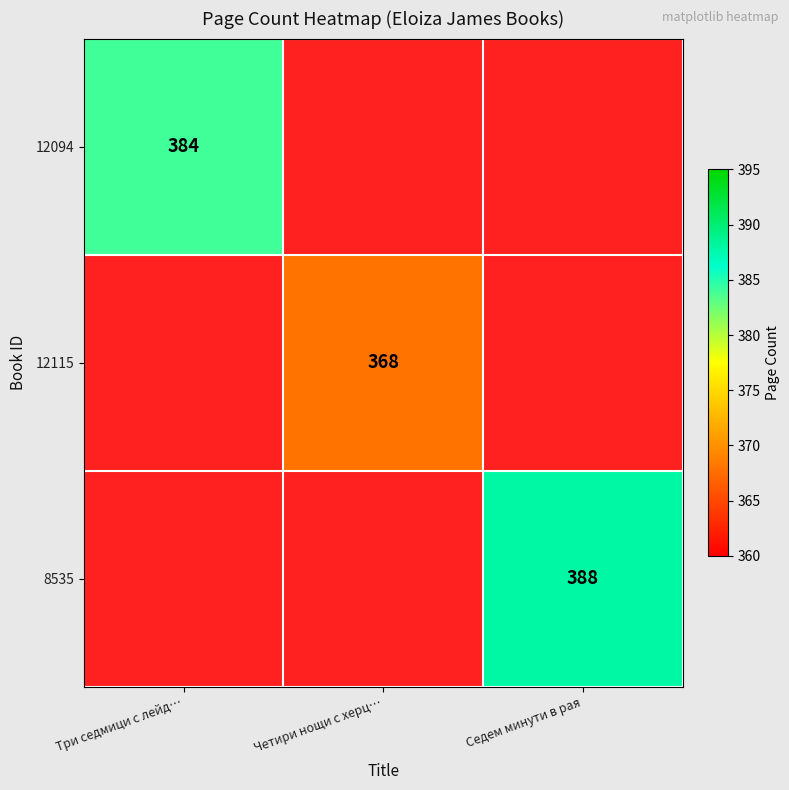

True or false: 12115 has a value of 368 at Четири нощи с херц….

True